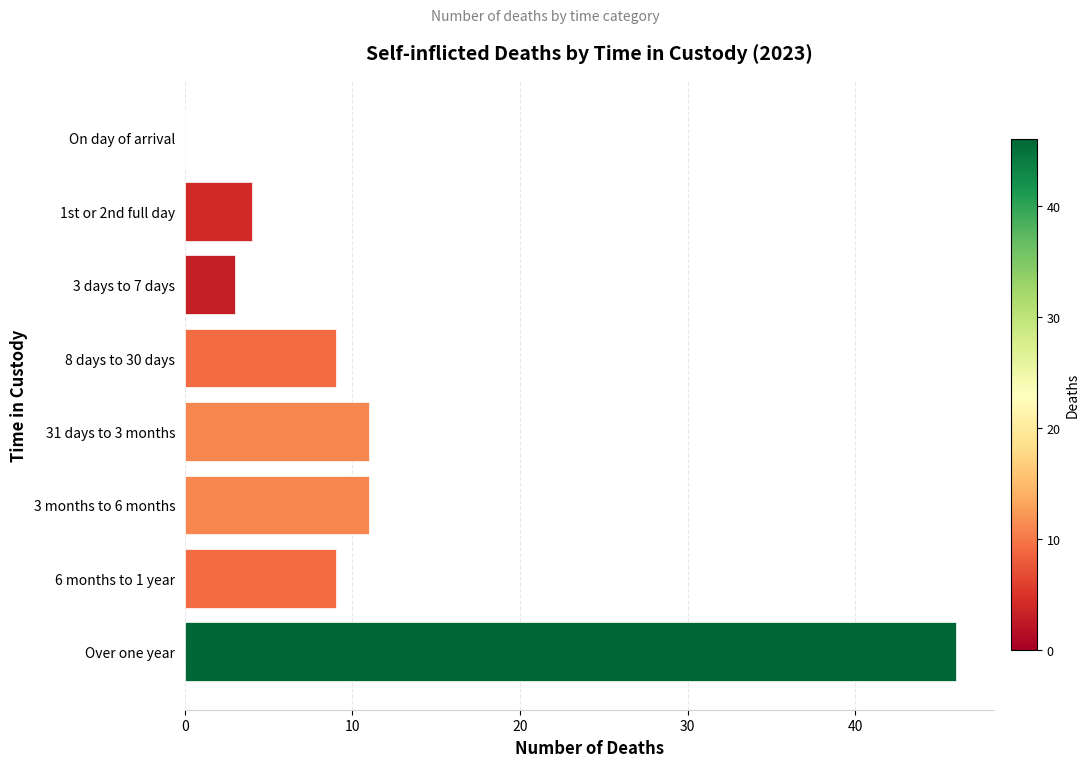

What is the change in value from 1st or 2nd full day to 31 days to 3 months?

+7